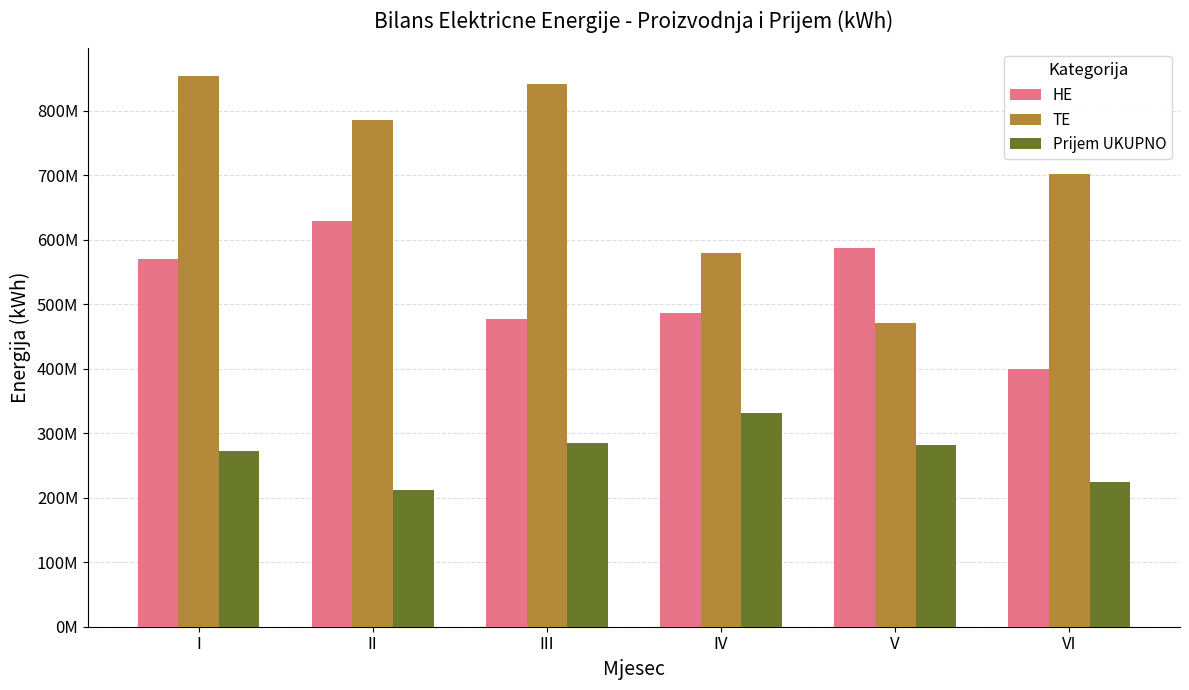

Reading left to right, what are all the values shown in this chart?

HE: 570354340	628632636	477615095	486090689	587056737	399154015
TE: 854268285	786404769	842419533	579235349	471146845	702101619
Prijem UKUPNO: 272737967	212011800	284271931	330950381	282263314	223772728